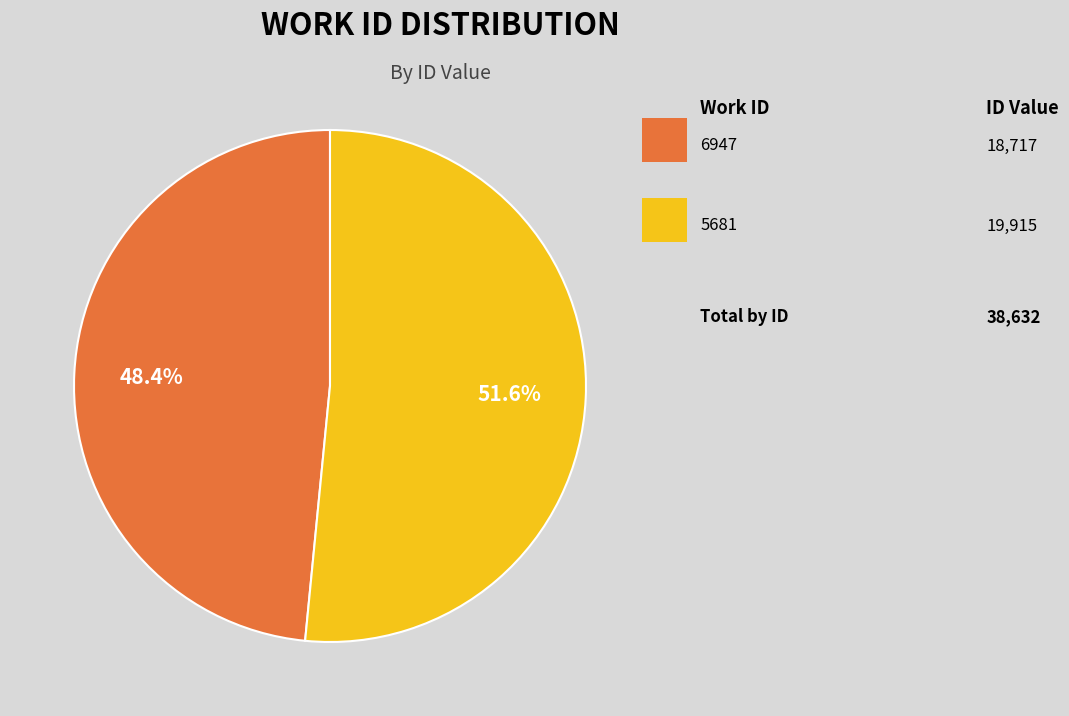

Does any single category account for the majority?

Yes